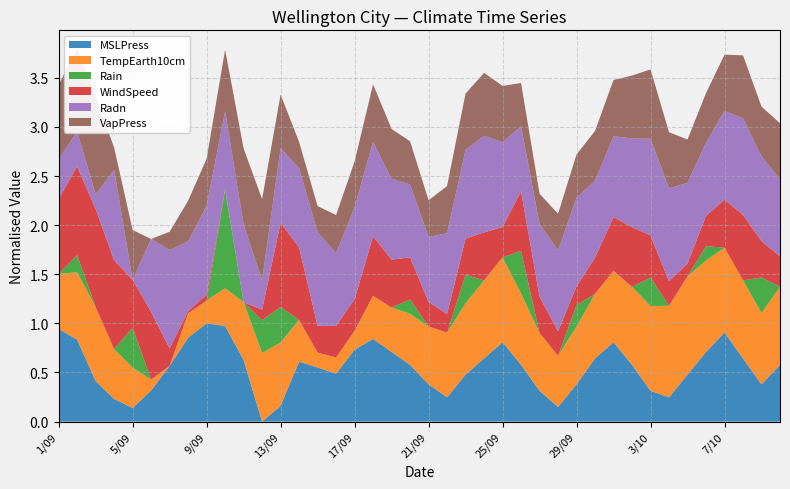

Reading left to right, extract all data points from this chart.

MSLPress: 1029.1	1025.8	1013.0	1007.5	1004.7	1010.1	1017.7	1026.4	1030.8	1030.0	1019.5	1000.5	1005.4	1019.0	1017.2	1015.3	1022.7	1026.0	1022.0	1018.0	1012.0	1008.0	1015.0	1020.0	1025.0	1018.0	1010.0	1005.0	1012.0	1020.0	1025.0	1018.0	1010.0	1008.0	1015.0	1022.0	1028.0	1020.0	1012.0	1018.0
TempEarth10cm: 9.8	10.7	11.2	9.4	8.7	6.5	5.7	7.5	7.4	8.5	10.0	10.8	10.4	8.8	6.8	6.9	7.1	8.9	9.0	9.5	10.0	10.5	11.0	11.5	12.0	11.0	10.0	9.5	10.0	10.5	11.0	11.5	12.0	12.5	13.0	12.5	12.0	11.5	11.0	11.5
Rain: 0.0	1.2	0.0	0.0	2.8	0.0	0.0	0.0	0.0	6.9	0.0	2.3	2.5	0.0	0.0	0.0	0.0	0.0	0.0	1.0	0.0	0.0	2.0	0.0	0.0	3.0	0.0	0.0	1.5	0.0	0.0	0.0	2.0	0.0	0.0	1.0	0.0	0.0	2.5	0.0
WindSpeed: 9.3	10.5	11.3	10.5	7.0	8.7	4.4	3.1	3.4	3.0	2.9	3.8	10.1	9.1	5.2	5.6	5.6	8.0	7.0	6.5	5.0	4.5	6.0	7.0	5.5	8.0	6.0	5.0	4.5	6.0	7.5	8.0	6.5	5.0	4.0	5.5	7.0	8.5	6.0	5.5
Radn: 8.8	8.2	5.6	15.2	3.8	13.0	16.2	12.6	15.0	13.6	13.6	7.5	13.2	13.8	15.6	13.0	15.4	15.7	14.0	13.0	12.0	14.0	15.0	16.0	14.5	12.0	13.0	14.0	15.0	13.5	14.0	15.0	16.0	15.5	14.0	13.0	15.0	16.0	14.5	13.5
VapPress: 11.9	12.5	13.7	7.9	10.0	6.2	7.6	9.3	9.8	10.9	12.0	12.4	10.3	8.2	8.2	9.1	9.7	10.6	10.0	9.5	9.0	9.8	10.5	11.0	10.5	9.5	8.5	9.0	9.5	10.0	10.5	11.0	11.5	10.5	9.5	10.0	10.5	11.0	10.0	10.5